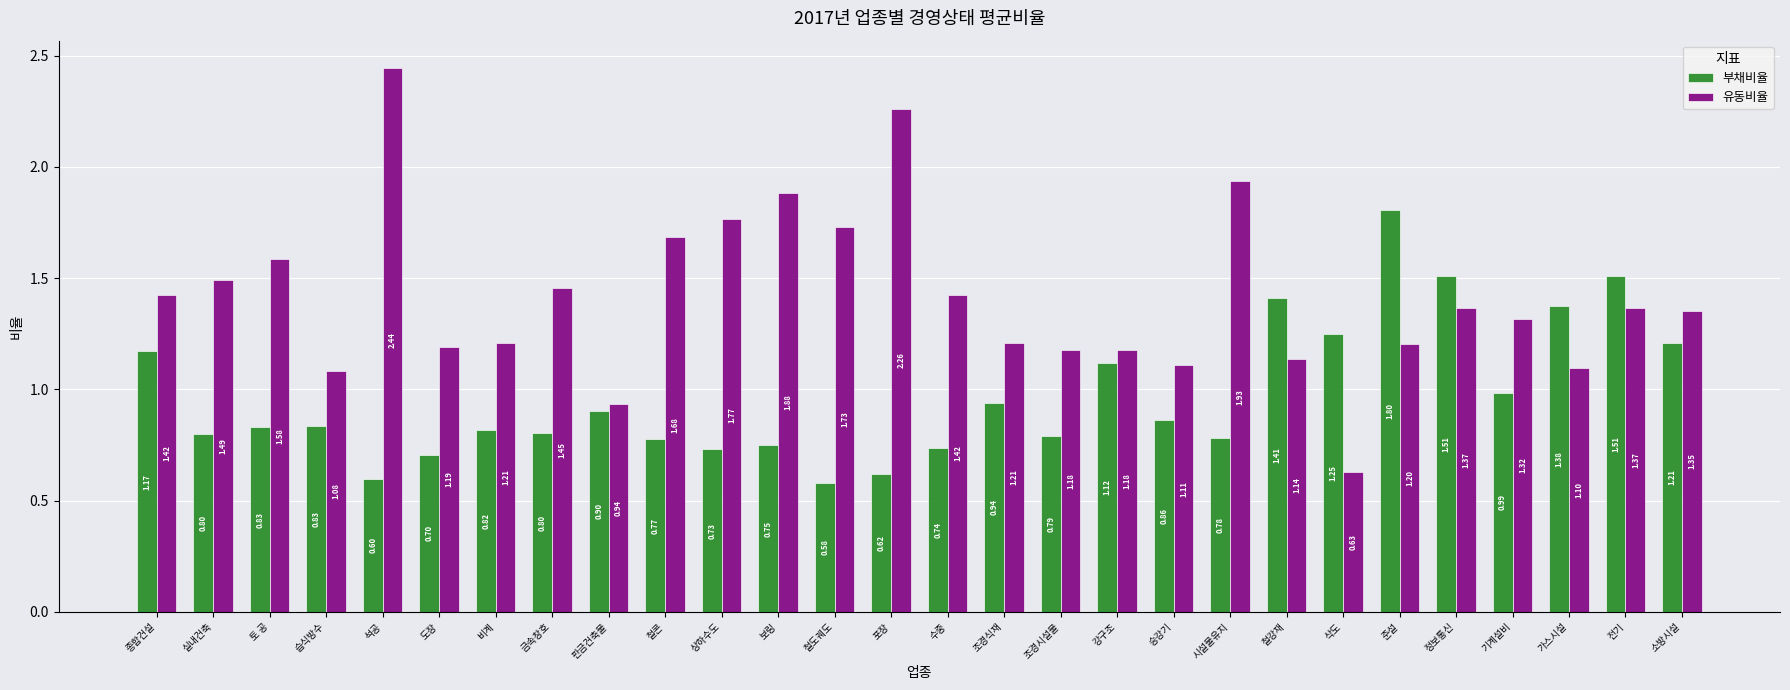

Which category has the highest value in the 유동비율 series?

석공